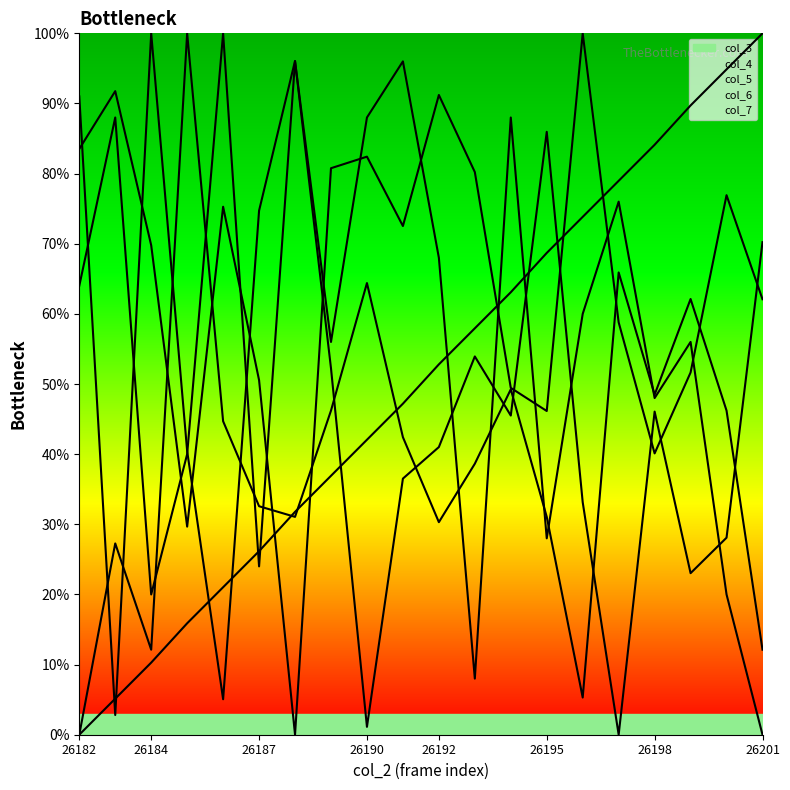

Does the chart display data point markers on the line(s)?

No